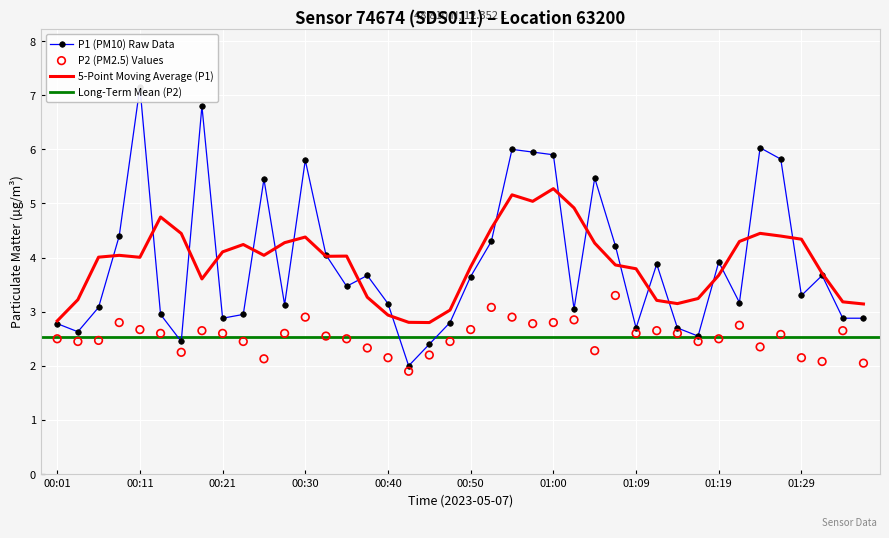

Which series has the largest Y range (max minus min)?

P1